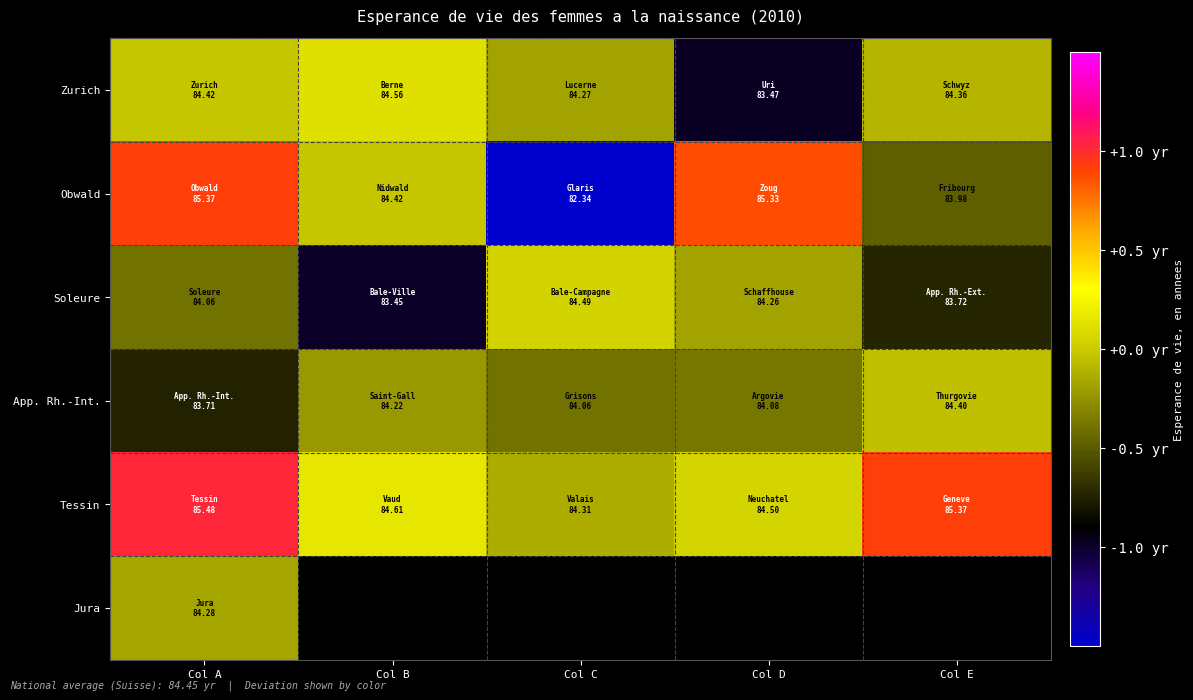

How many series are shown in this chart?

6